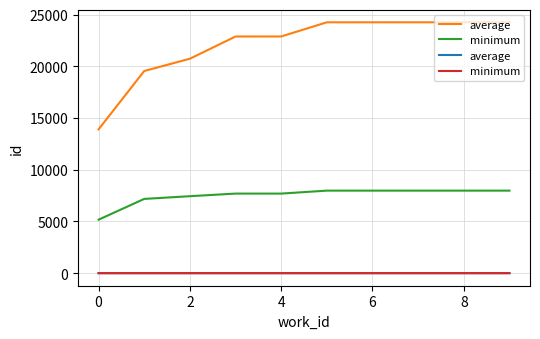

At 7, list the series in order from smallest to largest.

average, minimum